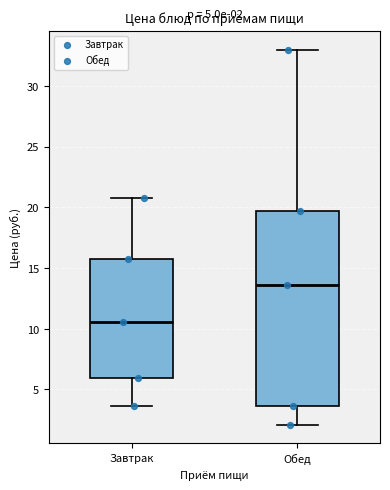

Comparing the boxes themselves (not the whiskers), which one is the tallest?

Обед